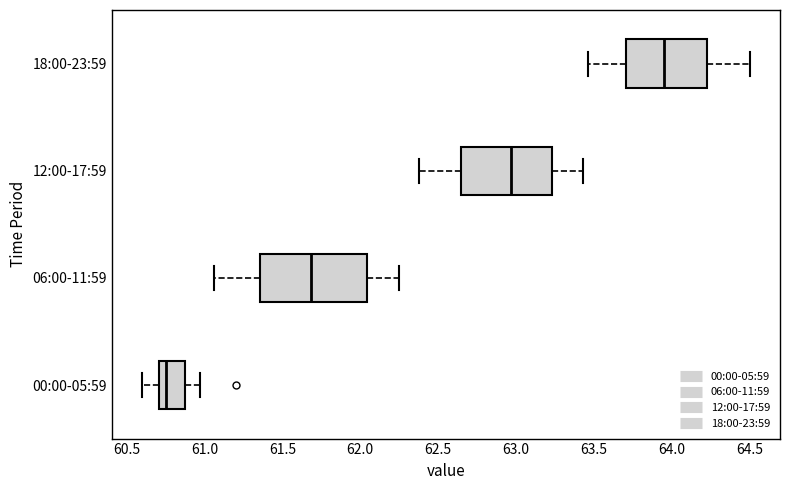

Comparing the boxes themselves (not the whiskers), which one is the widest?

06:00-11:59